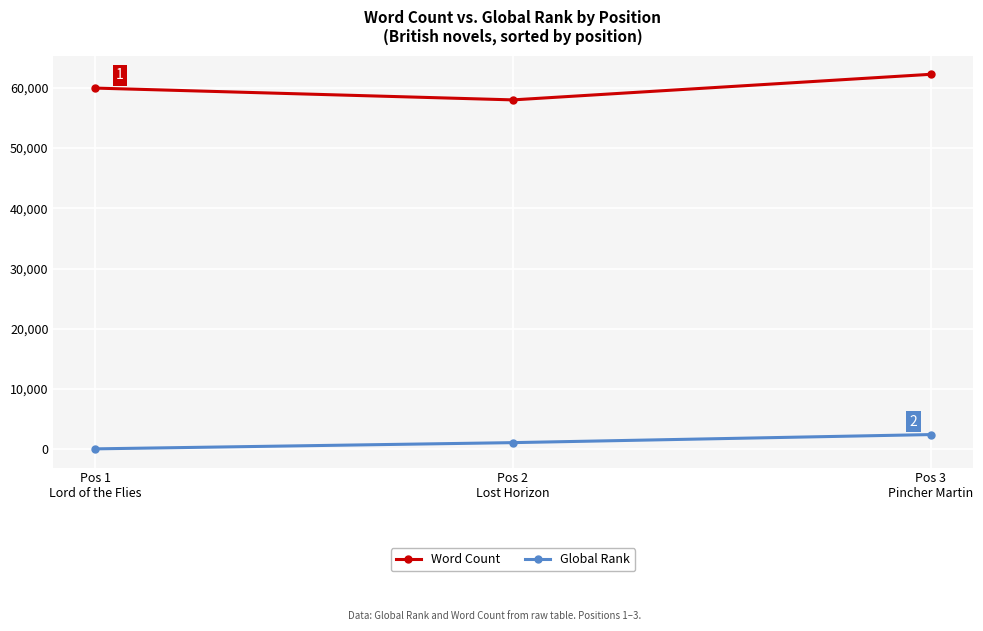

Reading left to right, extract all data points from this chart.

Word Count: Pos 1
Lord of the Flies=59960	Pos 2
Lost Horizon=58000	Pos 3
Pincher Martin=62250
Global Rank: Pos 1
Lord of the Flies=55	Pos 2
Lost Horizon=1089	Pos 3
Pincher Martin=2428